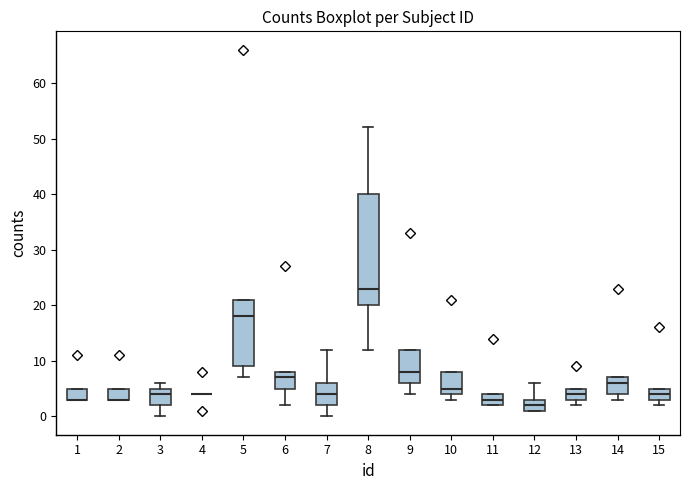

Reading left to right, read every box against the y-axis: the position of its median line, the range the box covers, and the ends of its whiskers. The values are not printed on the chart, so give them approximately, as read against the axis.

1: median 3 (drawn on the box's lower edge), box 3 to 5, whiskers 3 to 5
2: median 3 (drawn on the box's lower edge), box 3 to 5, whiskers 3 to 5
3: median 4, box 2 to 5, whiskers 0 to 6
4: box collapsed to a line at 4, whiskers 4 to 4
5: median 18, box 9 to 21, whiskers 7 to 21
6: median 7, box 5 to 8, whiskers 2 to 8
7: median 4, box 2 to 6, whiskers 0 to 12
8: median 23, box 20 to 40, whiskers 12 to 52
9: median 8, box 6 to 12, whiskers 4 to 12
10: median 5, box 4 to 8, whiskers 3 to 8
11: median 3, box 2 to 4, whiskers 2 to 4
12: median 2, box 1 to 3, whiskers 1 to 6
13: median 4, box 3 to 5, whiskers 2 to 5
14: median 6, box 4 to 7, whiskers 3 to 7
15: median 4, box 3 to 5, whiskers 2 to 5